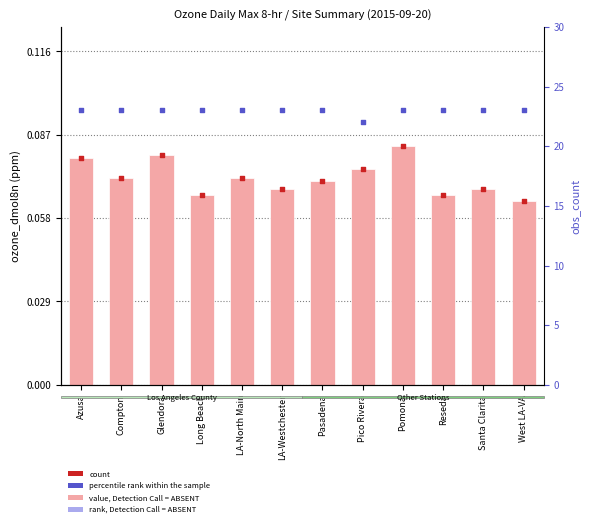

At how many categories does at least one series exceed 19?

12